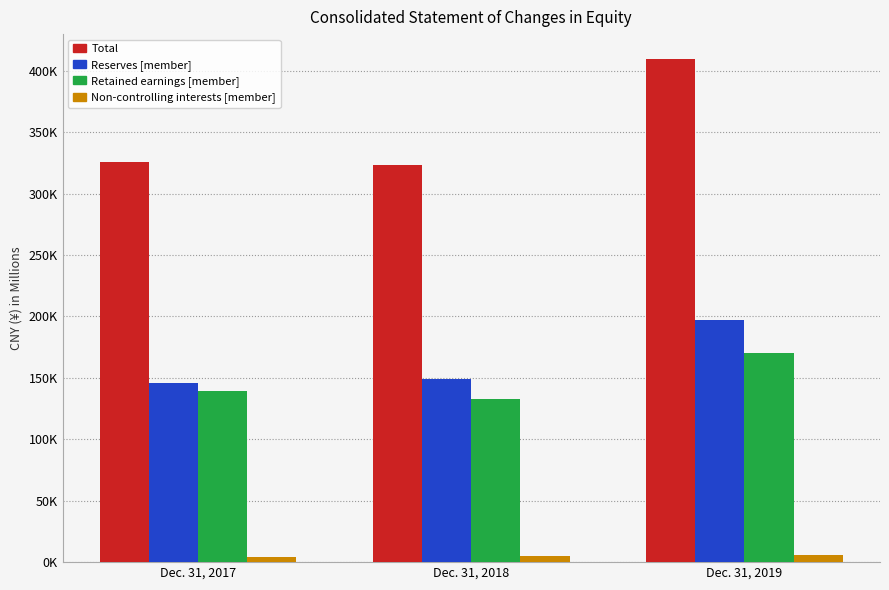

Are the bars grouped side by side (vs. stacked)?

Yes